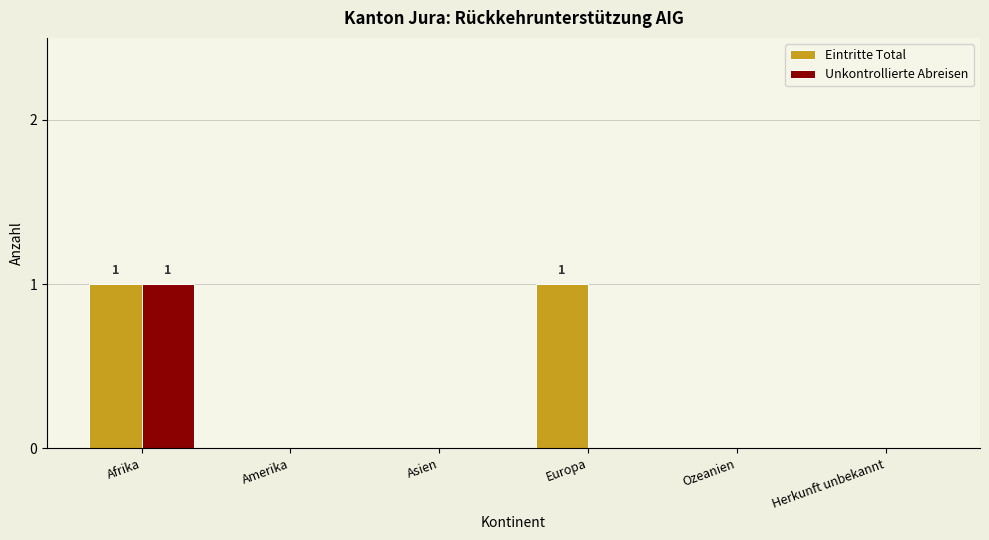

What is the difference between the Eintritte Total values at Afrika and Amerika?

1